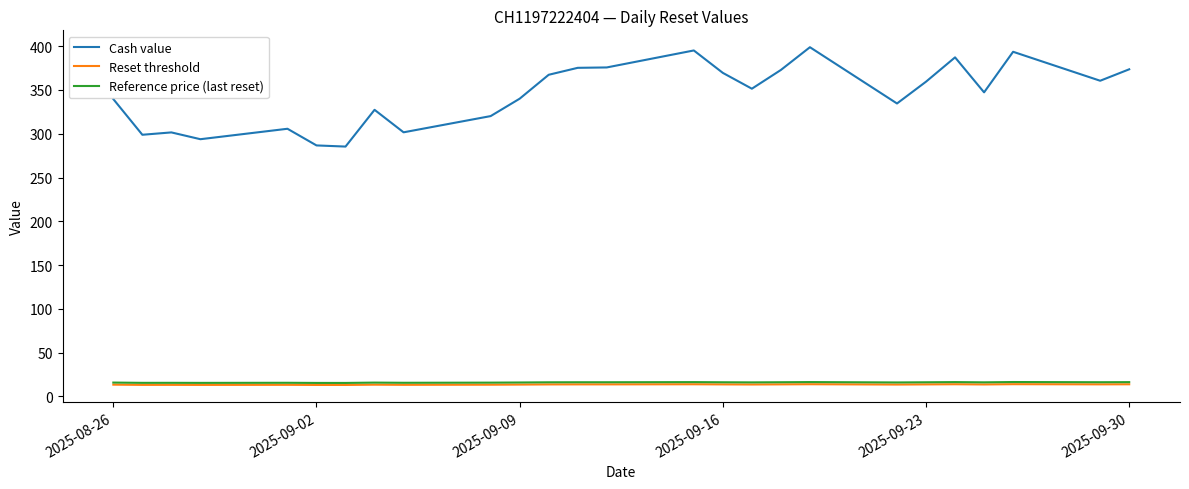

What is the difference between the maximum and second lowest values in the Cash value series?

112.1